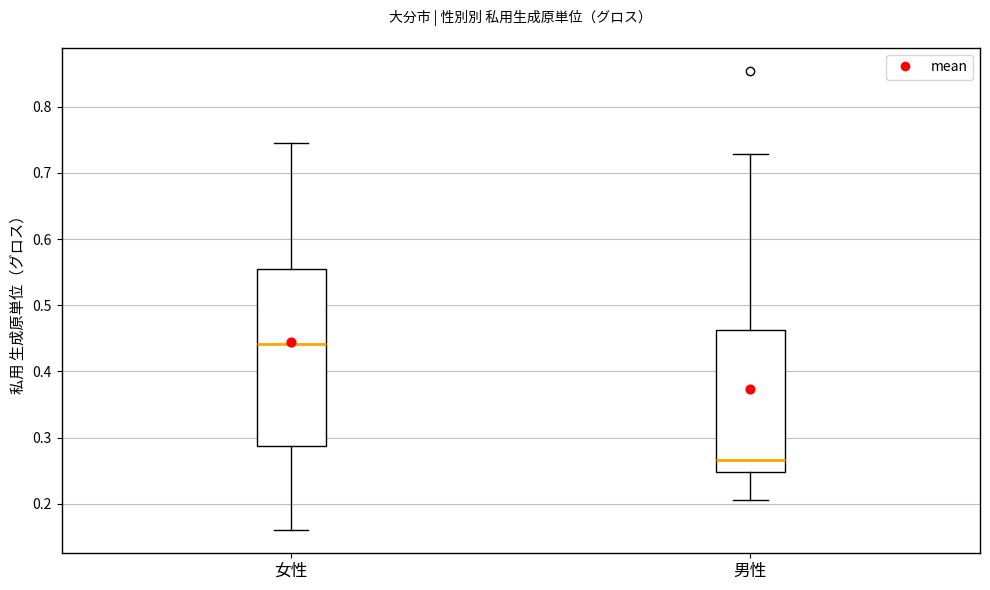

Where does the upper whisker of the box for 女性 end on the y-axis? The values are not printed on the chart, so give them approximately, as read against the axis.

0.74